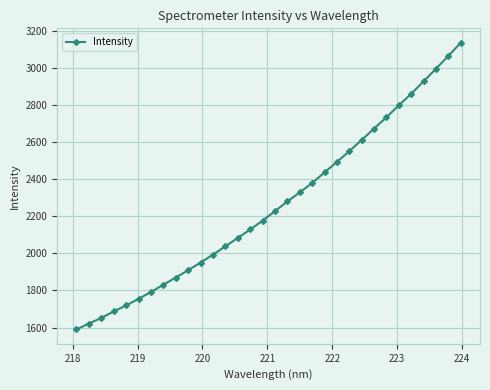

How many data points are above 2228?

16